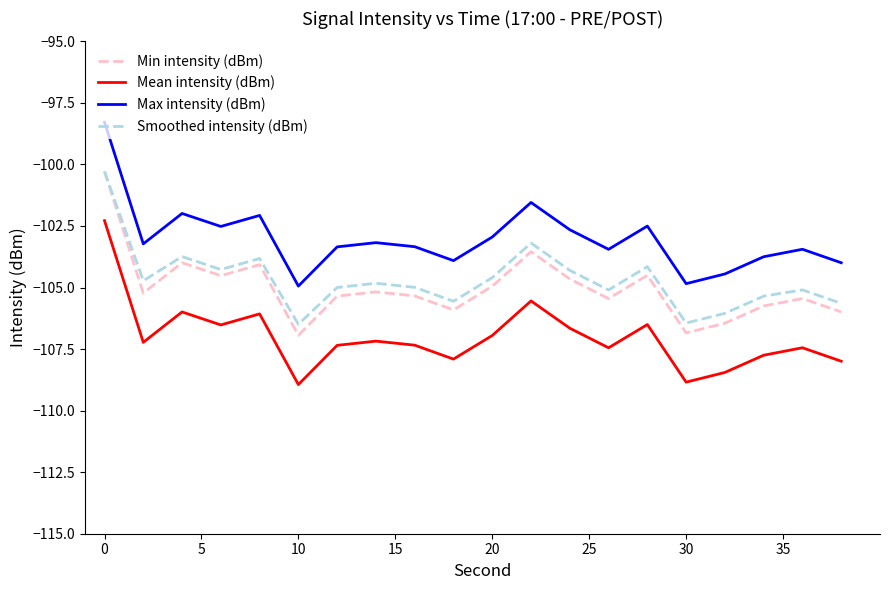

What is the smallest value displayed?

-108.9